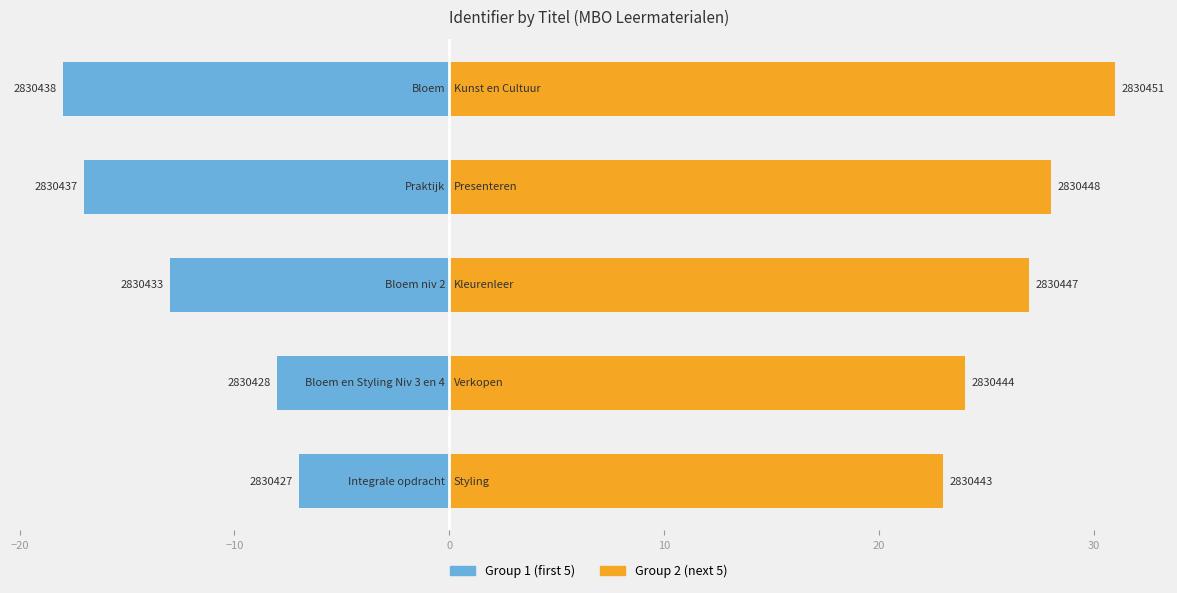

What is the value of the Group 2 (next 5) bar at the 3rd from the left?

27